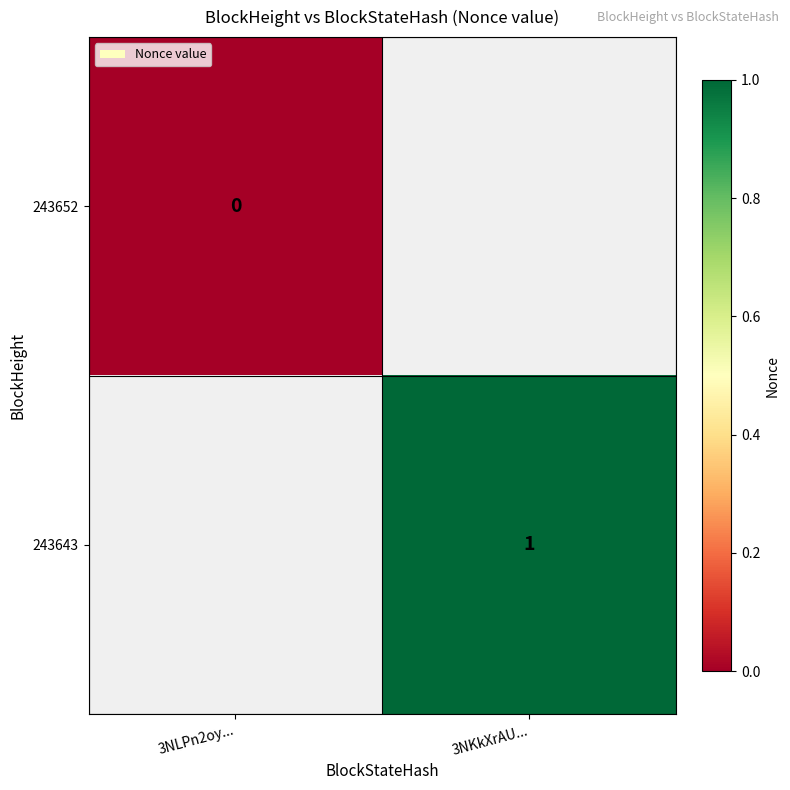

The value of 243643 at 3NKkXrAU... is 1. True or false?

True